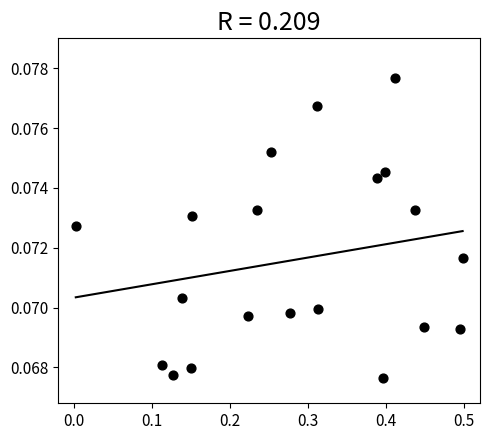

How many points are shown in the scatter plot?

20